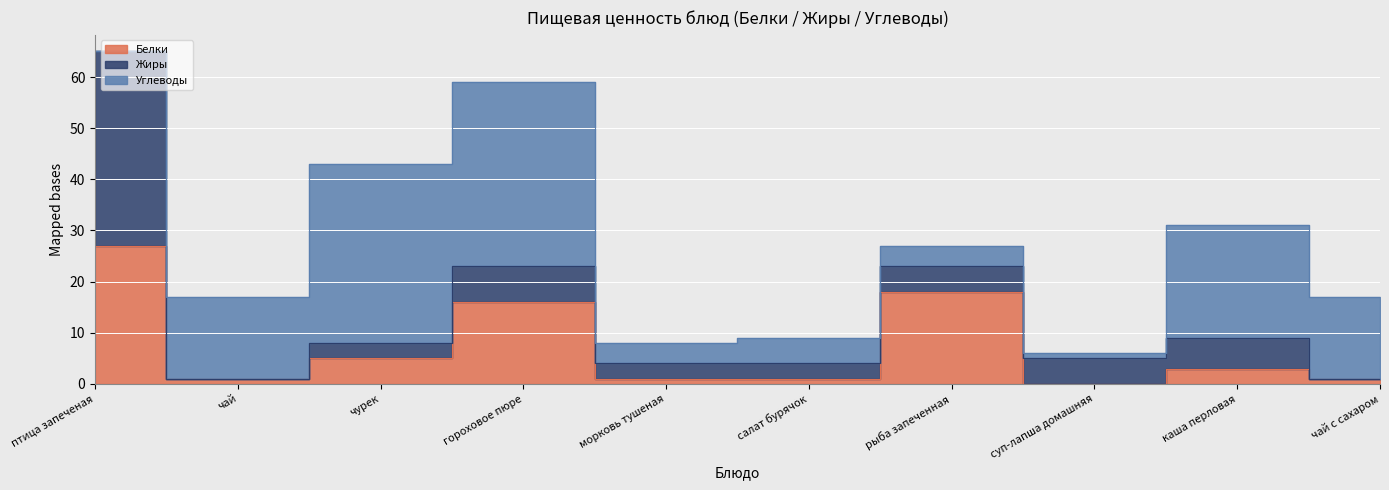

Between птица запеченая and гороховое пюре, which is larger?

птица запеченая